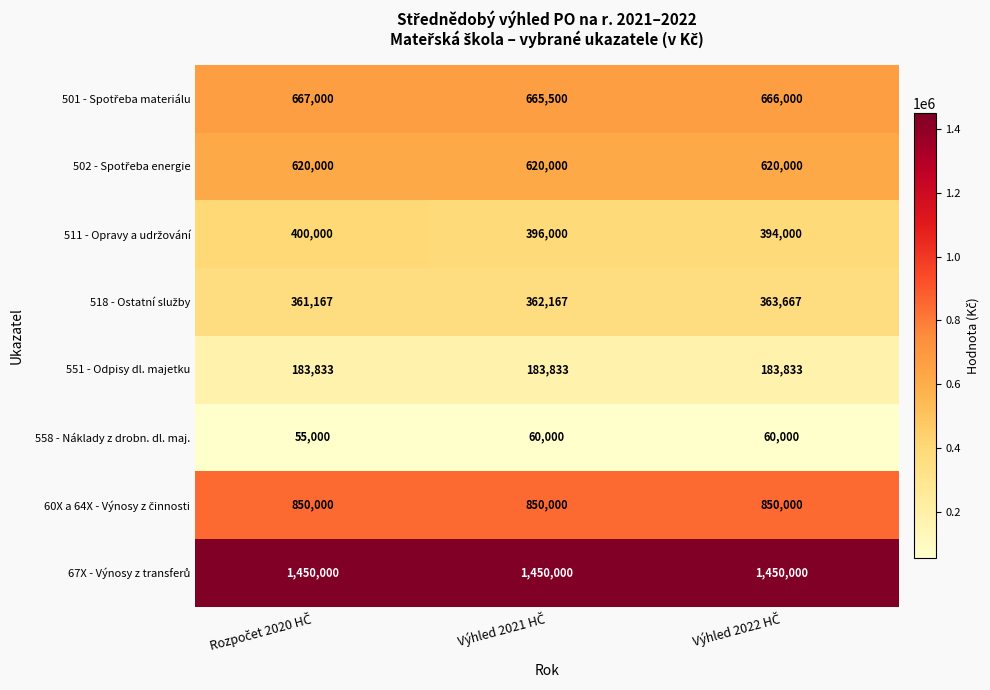

What is the greatest value displayed?

1450000